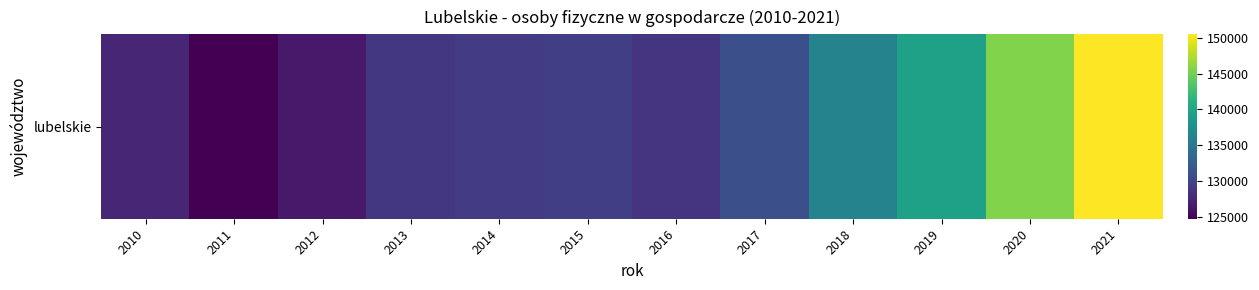

The chart shows a value of 238534 at 2021. True or false?

False